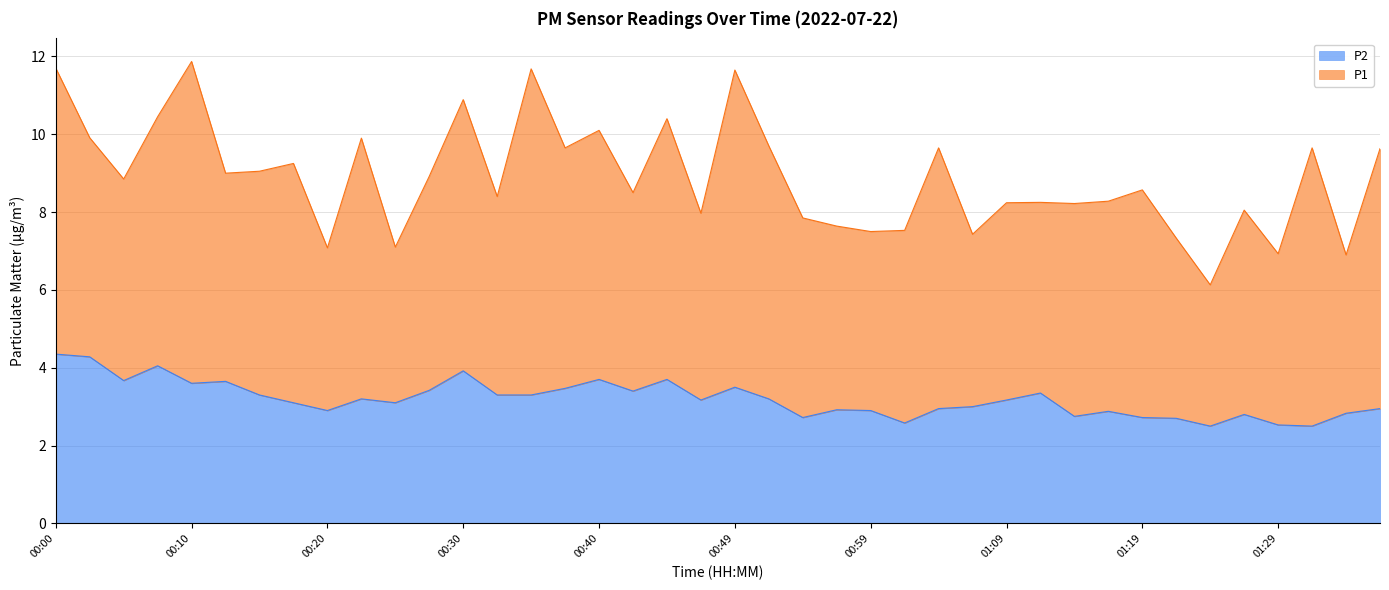

Reading left to right, extract all data points from this chart.

00:00=4.3	00:03=4.3	00:05=3.7	00:07=4.0	00:10=3.6	00:12=3.6	00:15=3.3	00:17=3.1	00:20=2.9	00:22=3.2	00:25=3.1	00:27=3.4	00:30=3.9	00:32=3.3	00:35=3.3	00:37=3.5	00:40=3.7	00:42=3.4	00:44=3.7	00:47=3.2	00:49=3.5	00:52=3.2	00:54=2.7	00:57=2.9	00:59=2.9	01:02=2.6	01:04=3.0	01:07=3.0	01:09=3.2	01:12=3.4	01:14=2.8	01:17=2.9	01:19=2.7	01:22=2.7	01:24=2.5	01:26=2.8	01:29=2.5	01:31=2.5	01:34=2.8	01:36=3.0